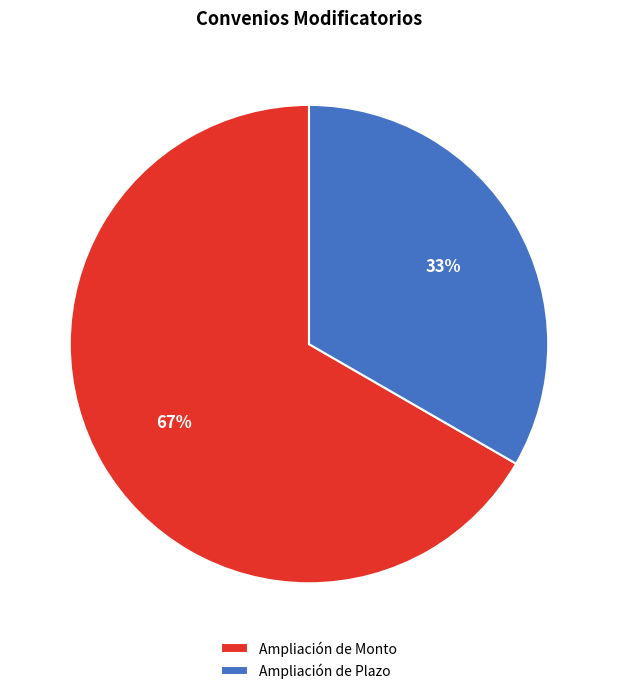

Approximately how many times larger is the value at Ampliación de Monto compared to Ampliación de Plazo?

2.0